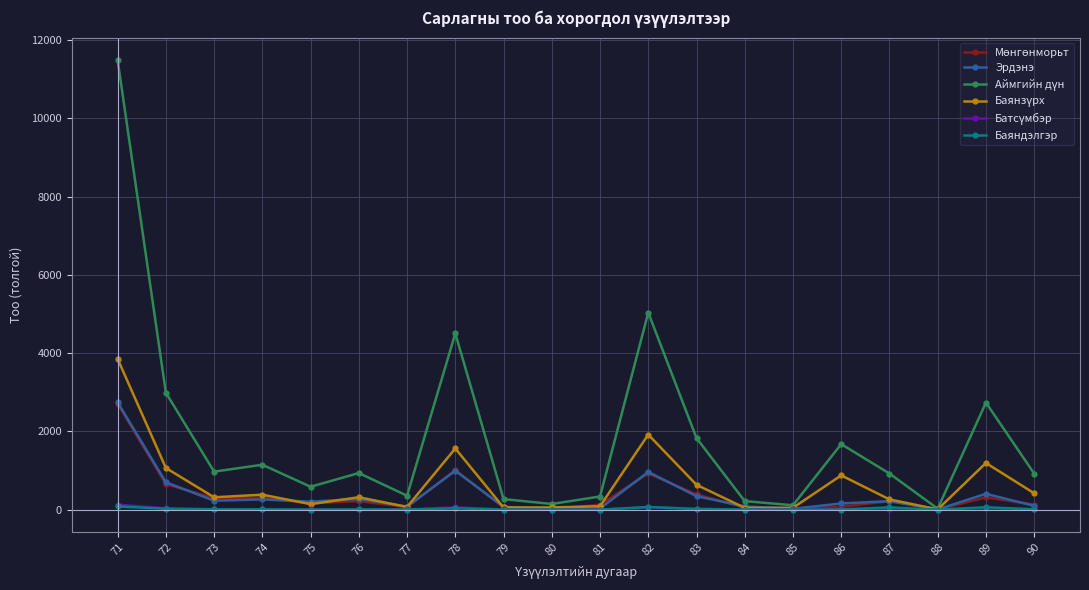

How many series are shown in this chart?

6